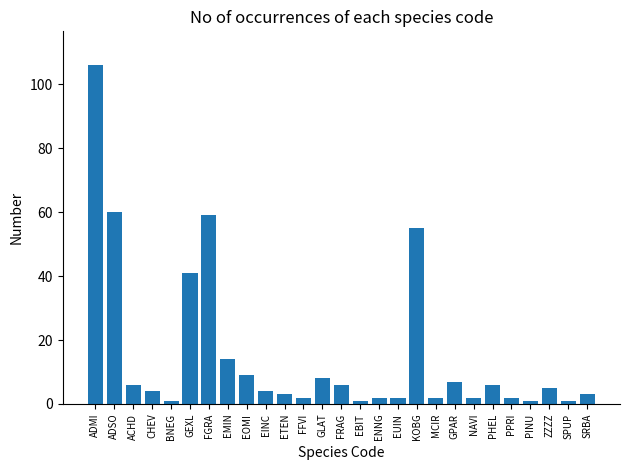

Is it true that the value at KOBG is 26?

False